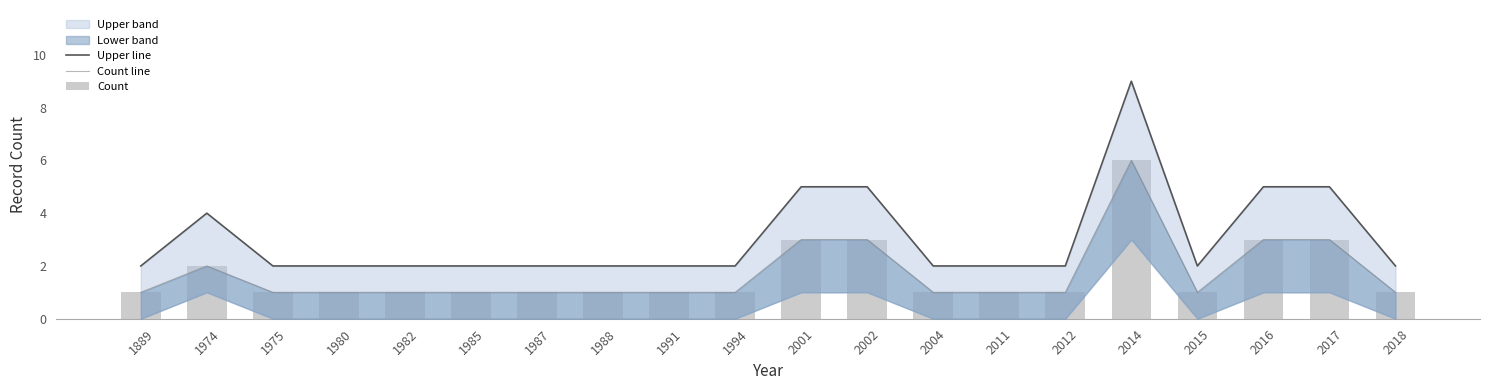

Are the bars grouped side by side (vs. stacked)?

Yes